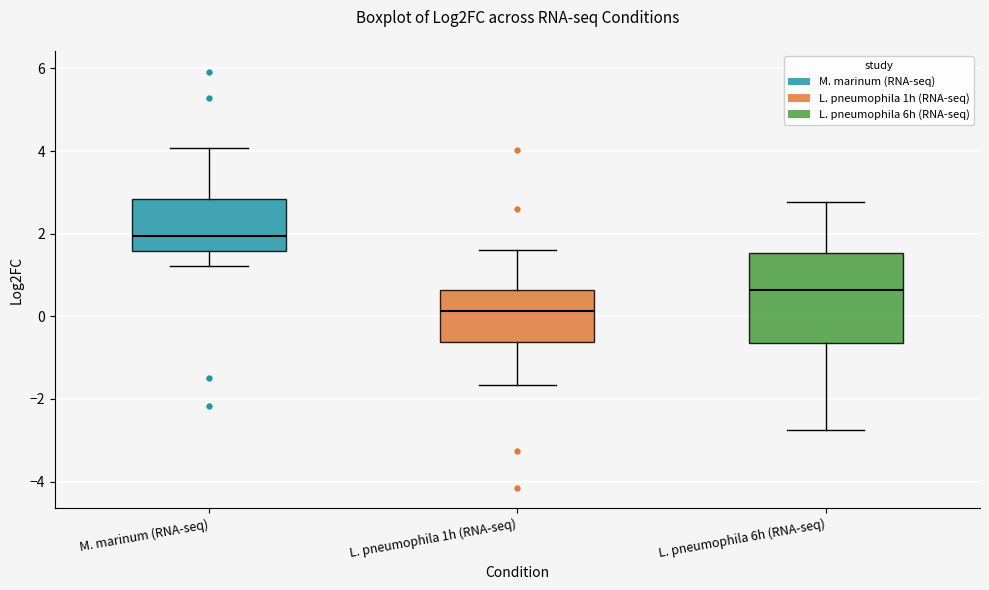

Comparing the boxes themselves (not the whiskers), which one is the tallest?

L. pneumophila 6h (RNA-seq)